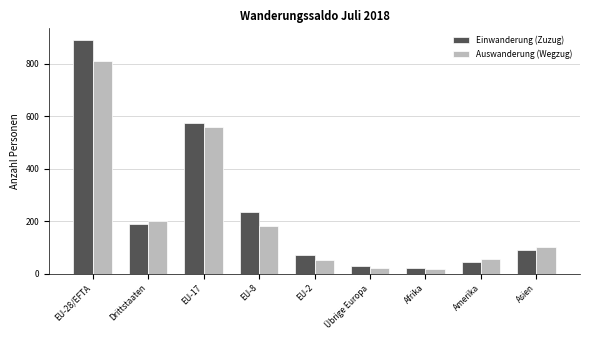

True or false: Auswanderung (Wegzug) has a value of 92 at Drittstaaten.

False